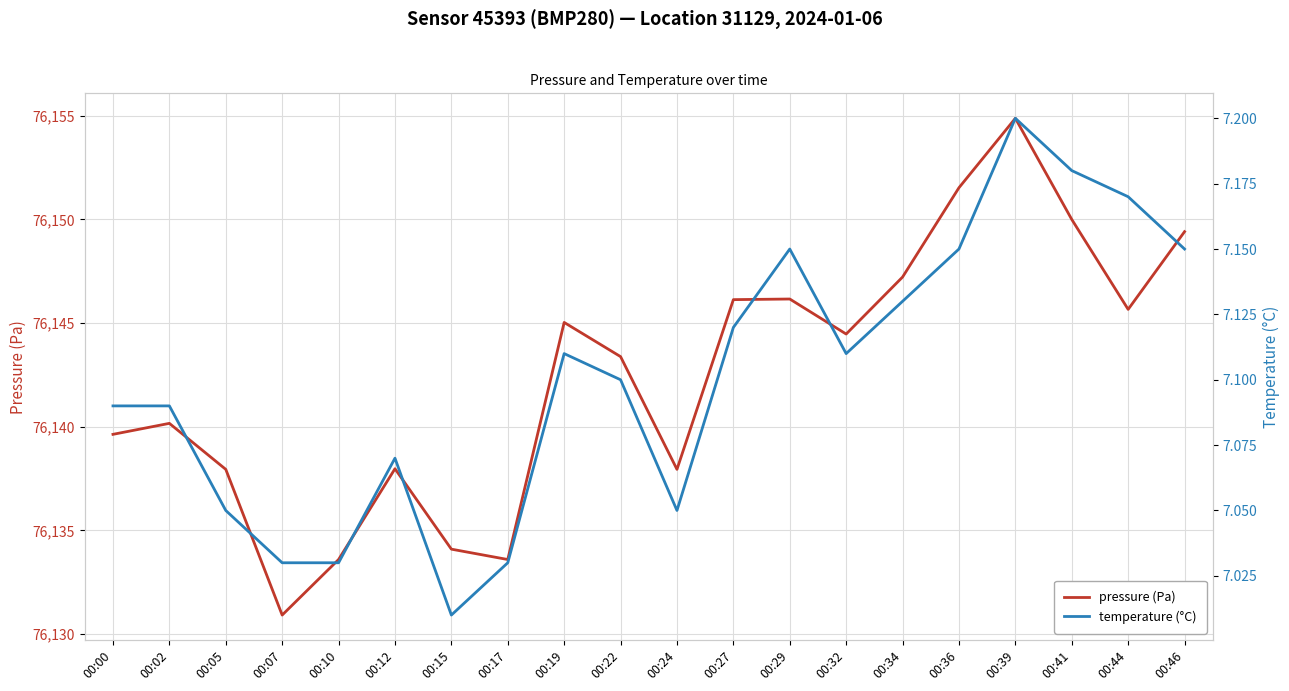

Does the chart display data point markers on the line(s)?

No